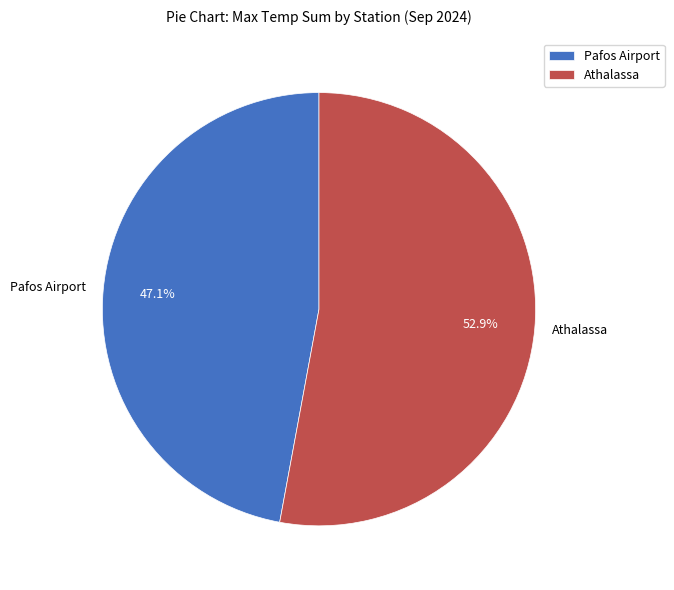

Which category has the biggest portion of the pie?

Athalassa